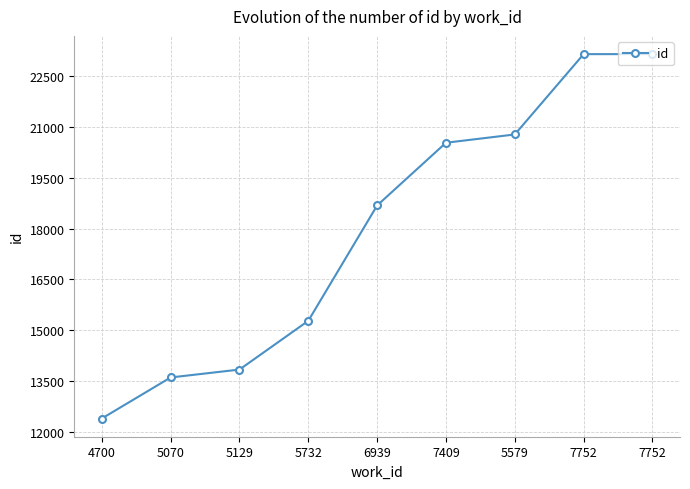

Between 7752 and 5579, which is larger?

7752